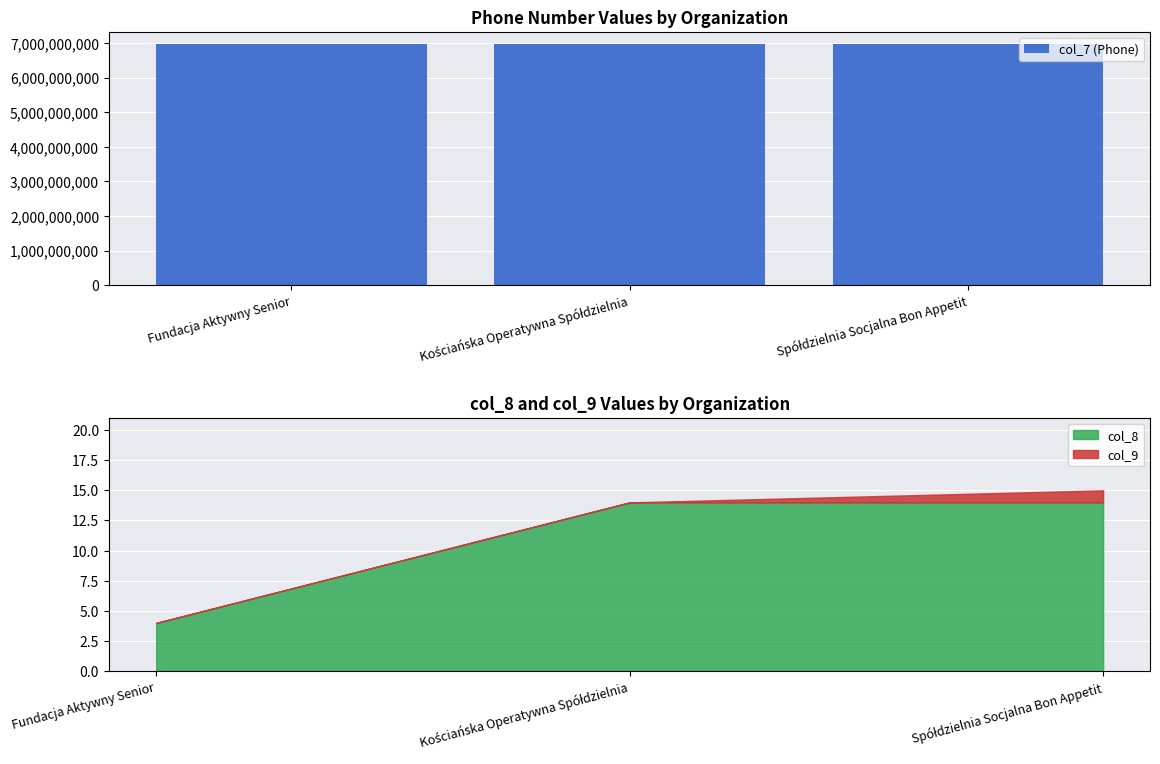

What position from the right is Spółdzielnia Socjalna Bon Appetit?

1